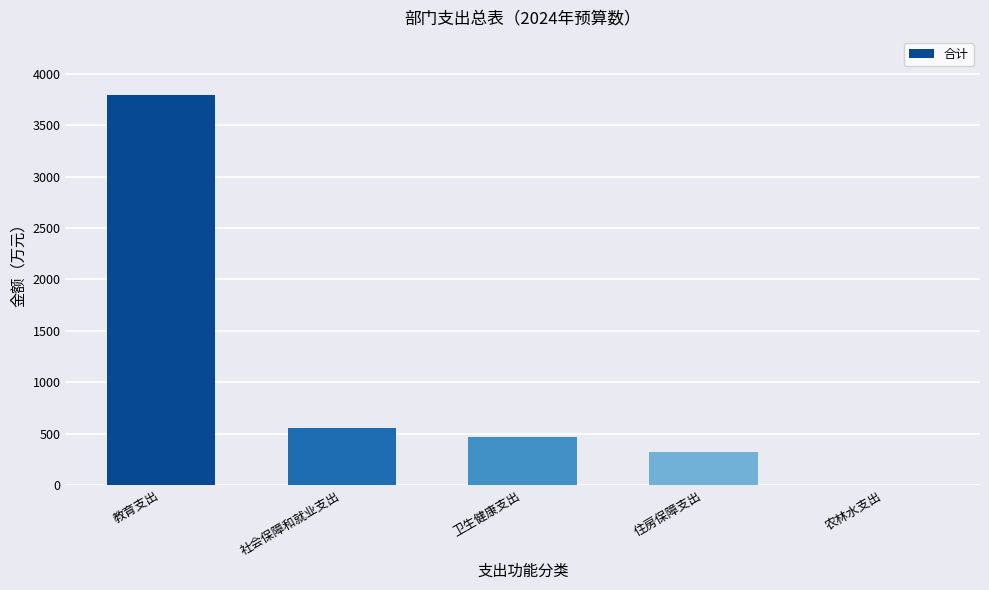

What is the sum of the values at 住房保障支出 and 卫生健康支出?

791.9